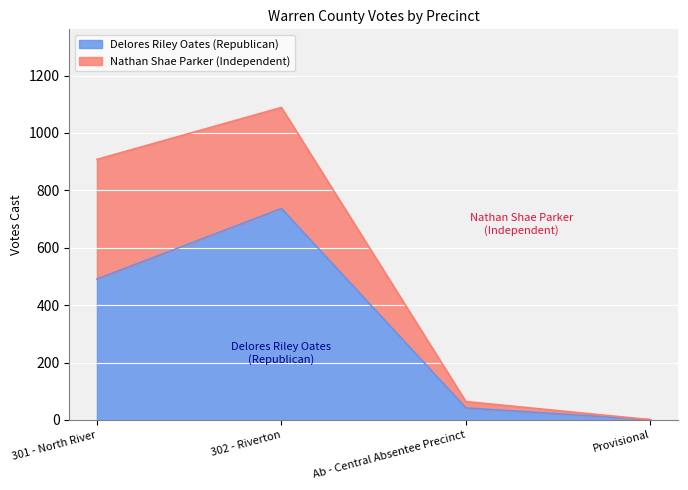

Rank the categories by value from highest to lowest.

302 - Riverton, 301 - North River, Ab - Central Absentee Precinct, Provisional